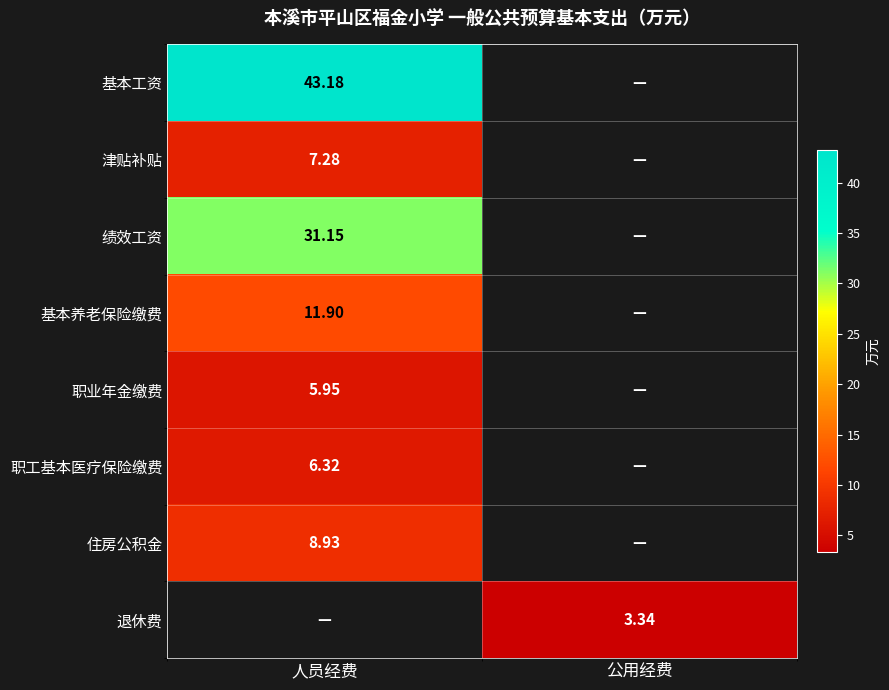

How many series are shown in this chart?

8